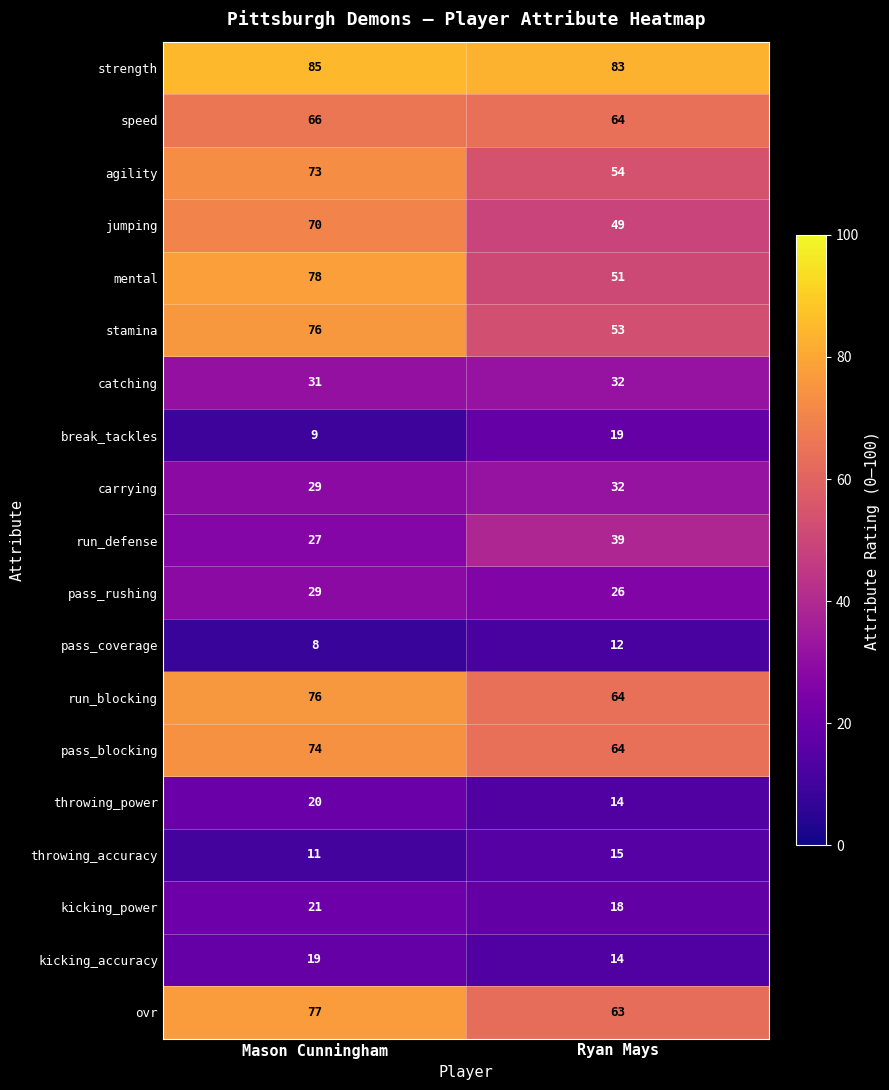

At which category is the sum across all series the highest?

Mason Cunningham